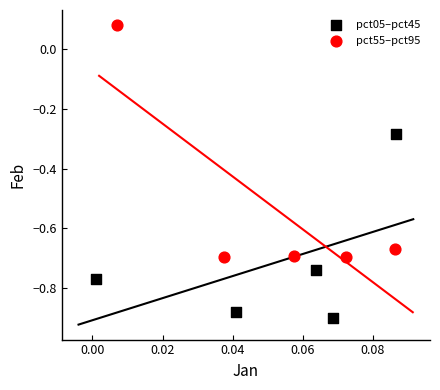

Which series contains the lowest Y value?

pct05–pct45